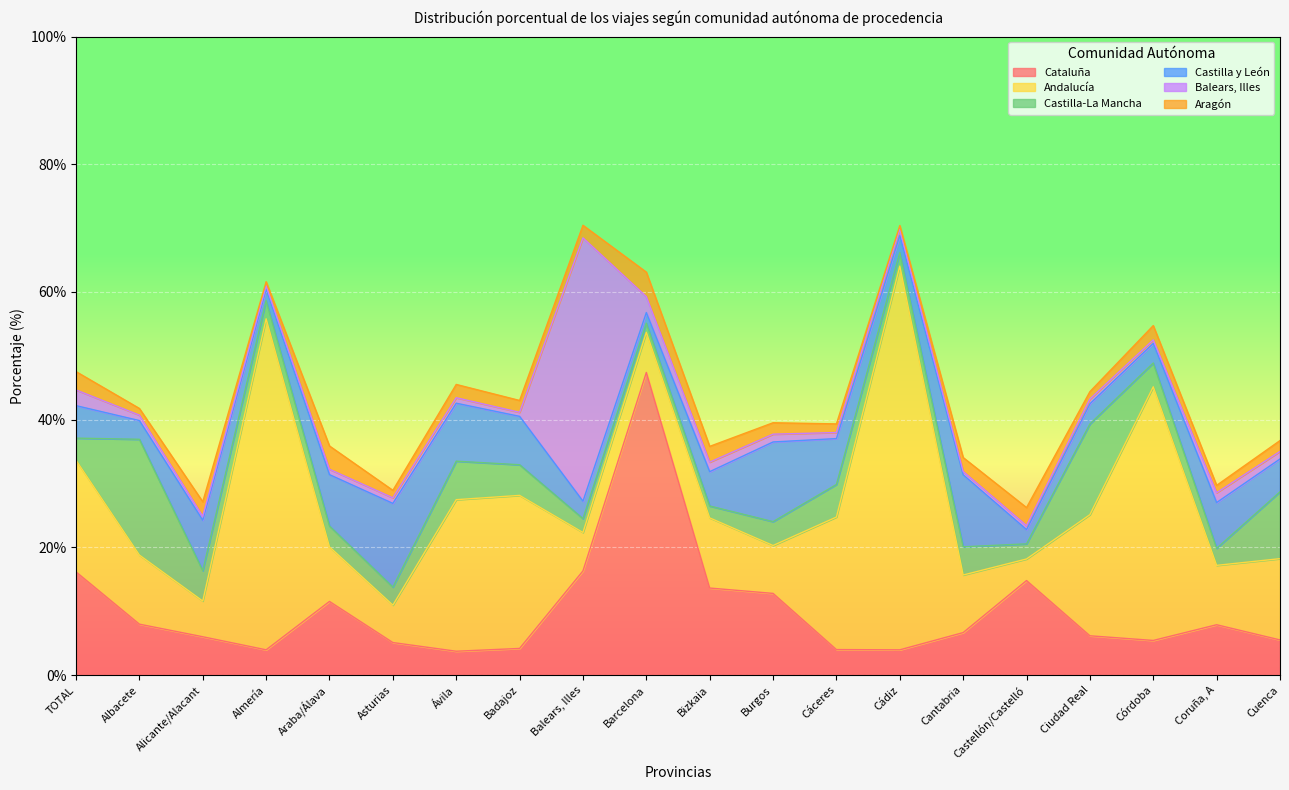

What position from the right is Araba/Álava?

16